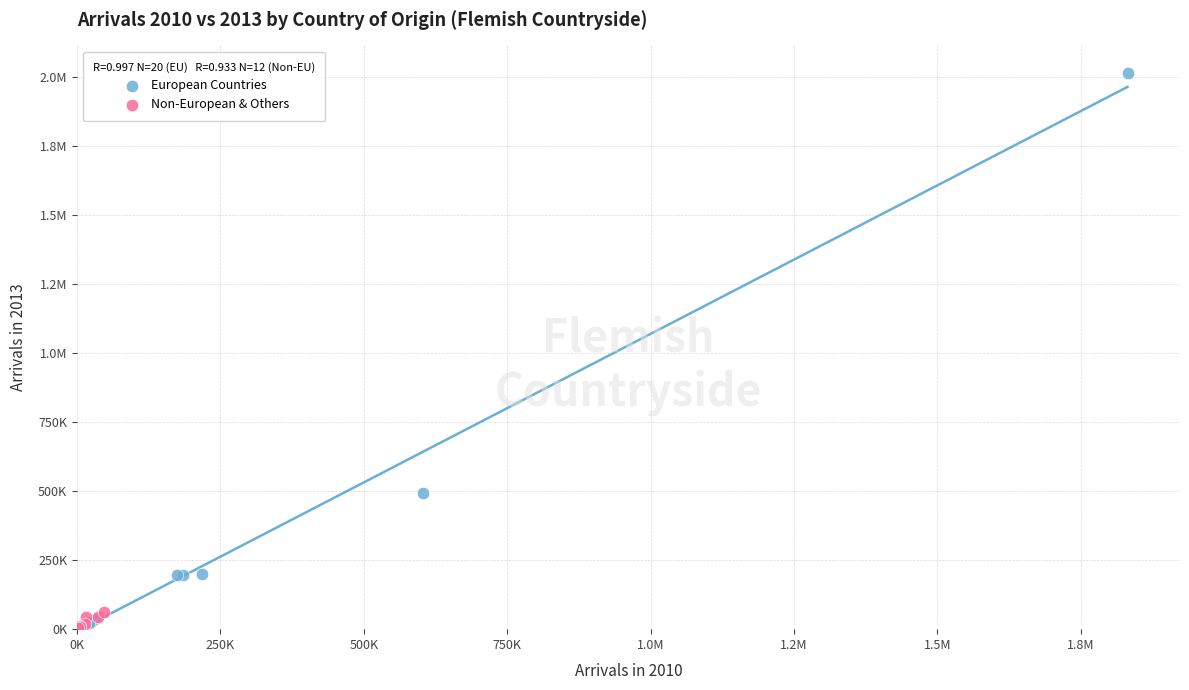

What are all the series names shown in the legend?

European Countries, Non-European & Others